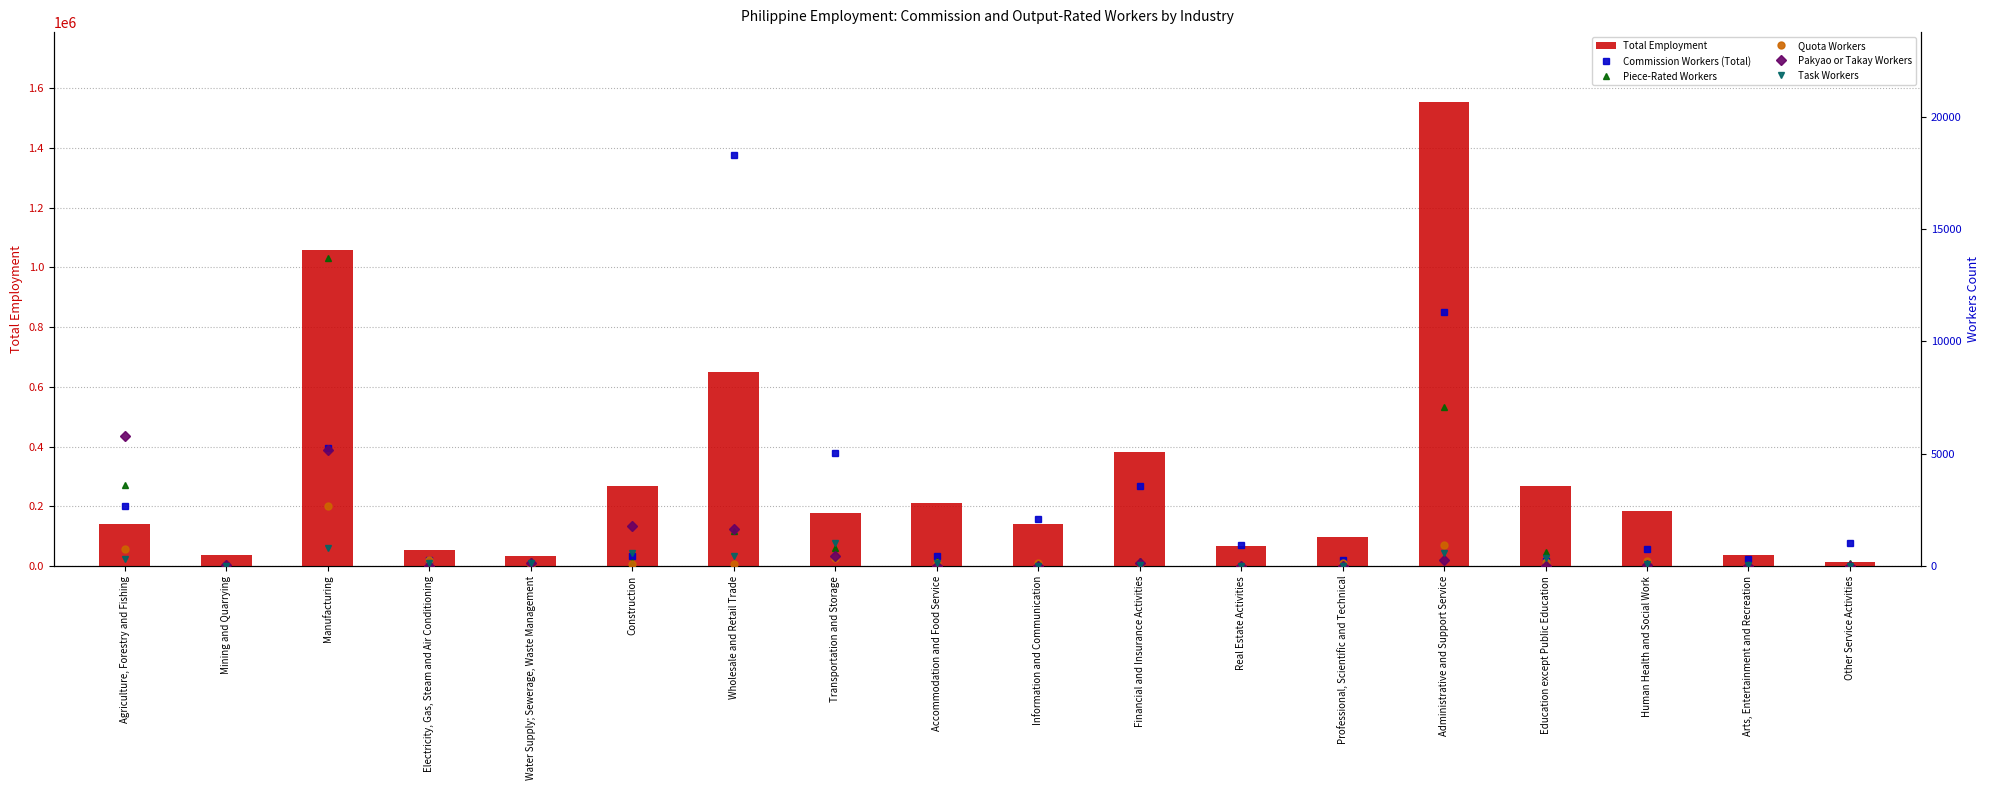

Does the chart contain any negative values?

No